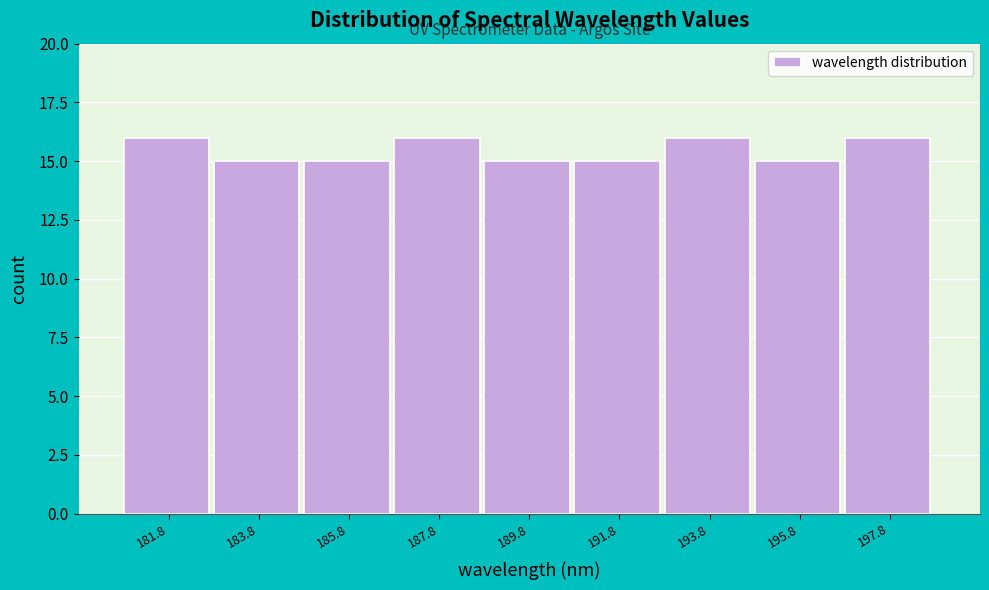

Reading right to left, list all the values displayed in this chart.

16	15	16	15	15	16	15	15	16